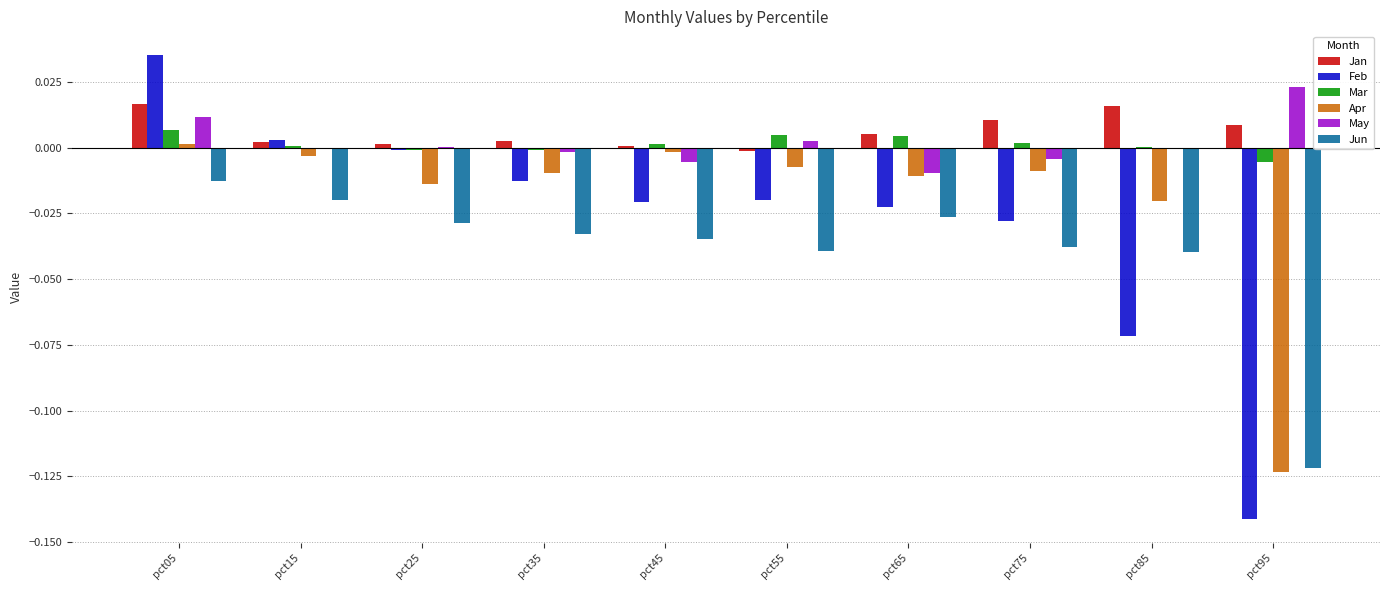

Is the value of May at pct65 greater than the value of Jun at pct55?

Yes